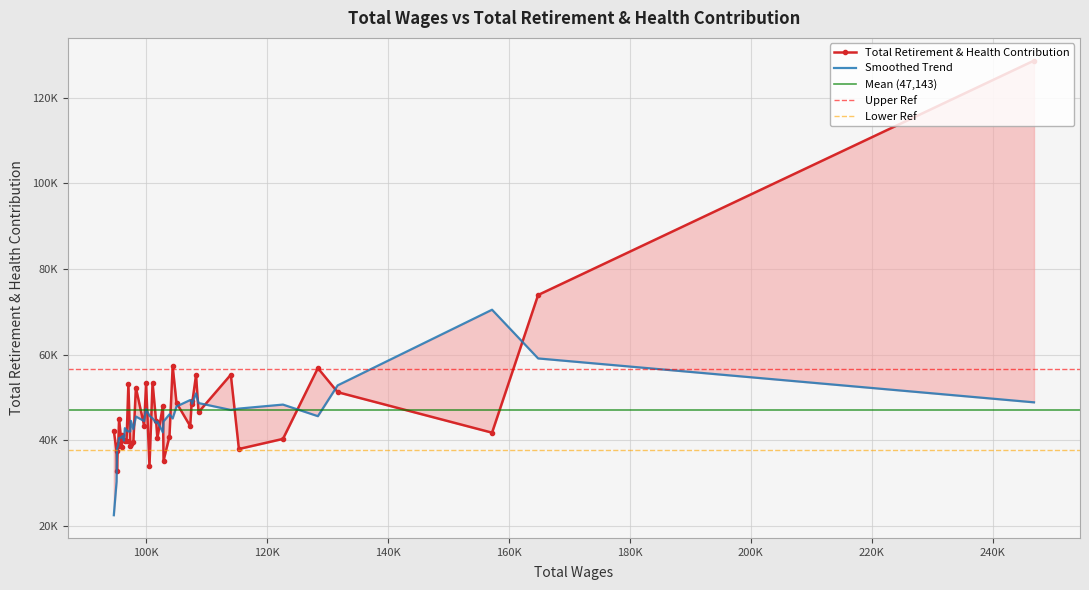

The chart shows a value of 57283 at 14. True or false?

True